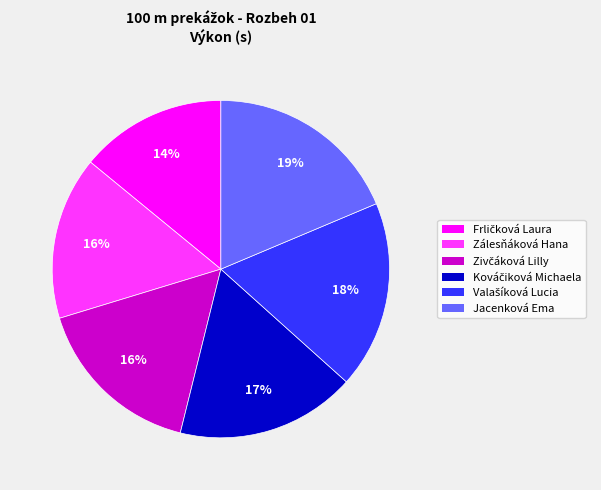

True or false: Jacenková Ema accounts for 10% of the total.

False